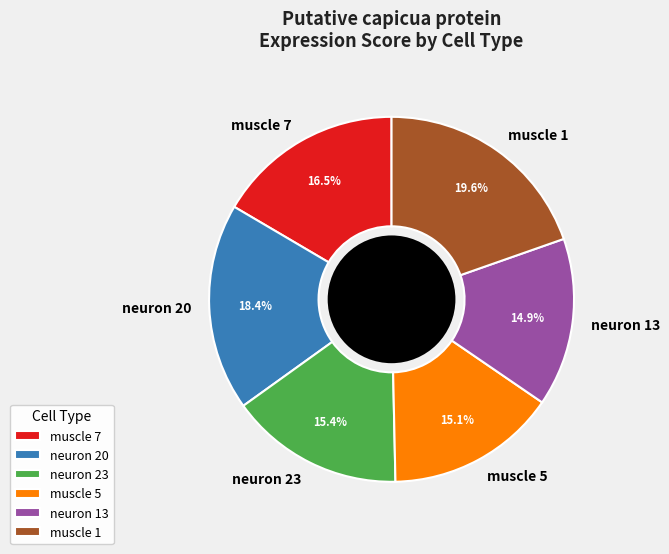

How many segments does this pie chart have?

6